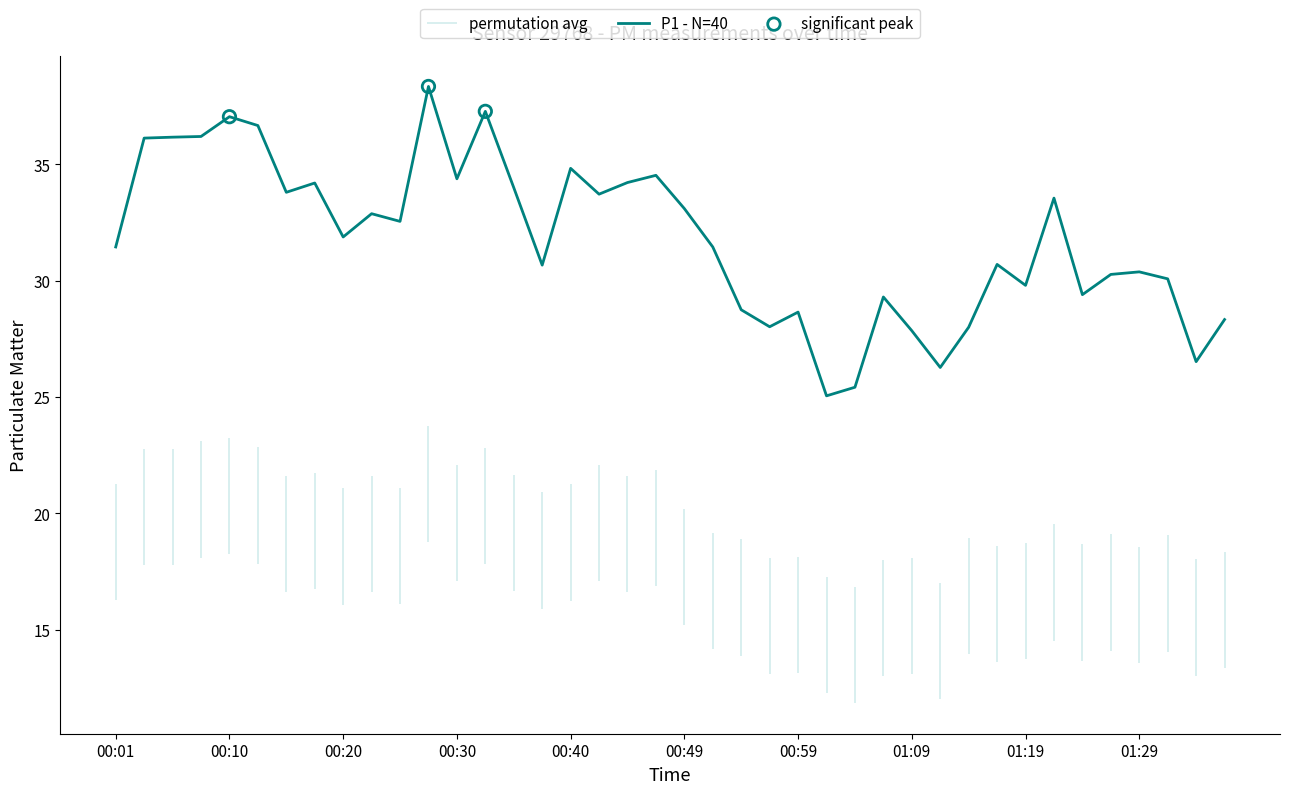

Approximately how many times larger is the value at 00:18 compared to 00:57?

1.2